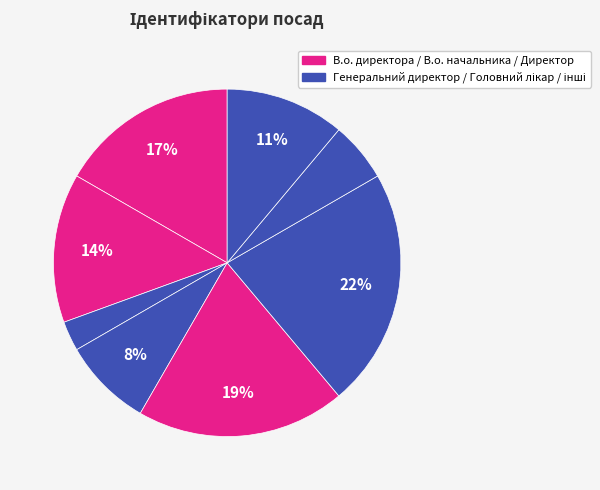

To the nearest percent, what is the difference between the largest and smallest slice percentages?

19%